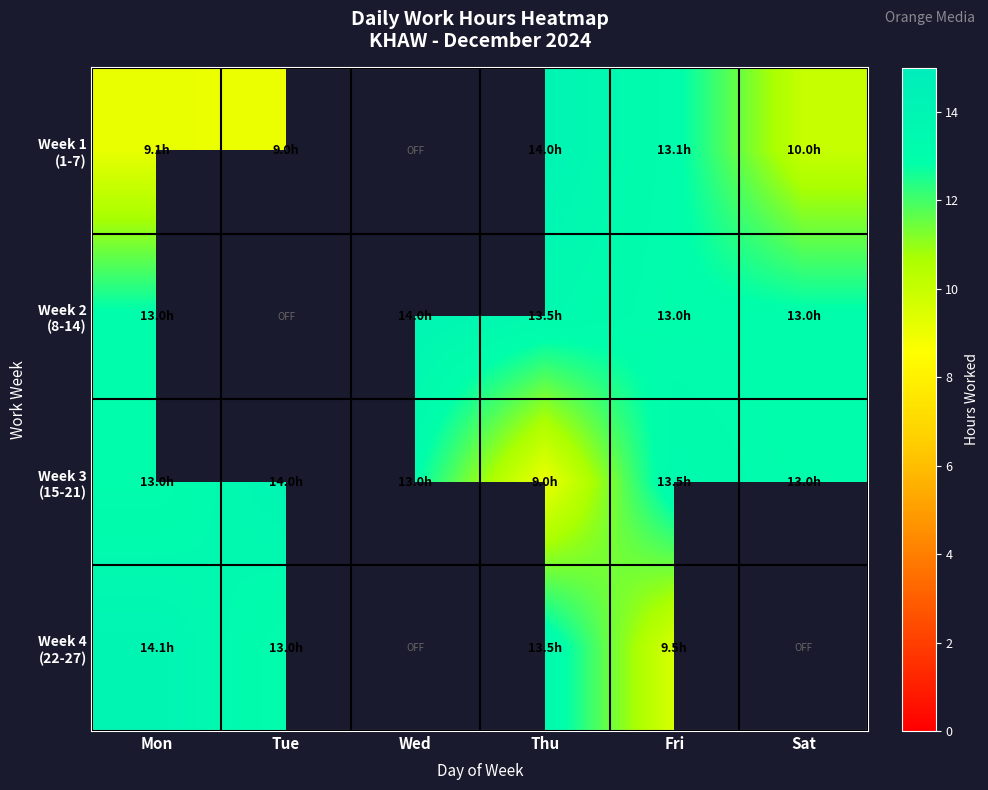

Which has a higher value, Thu or Wed?

Wed